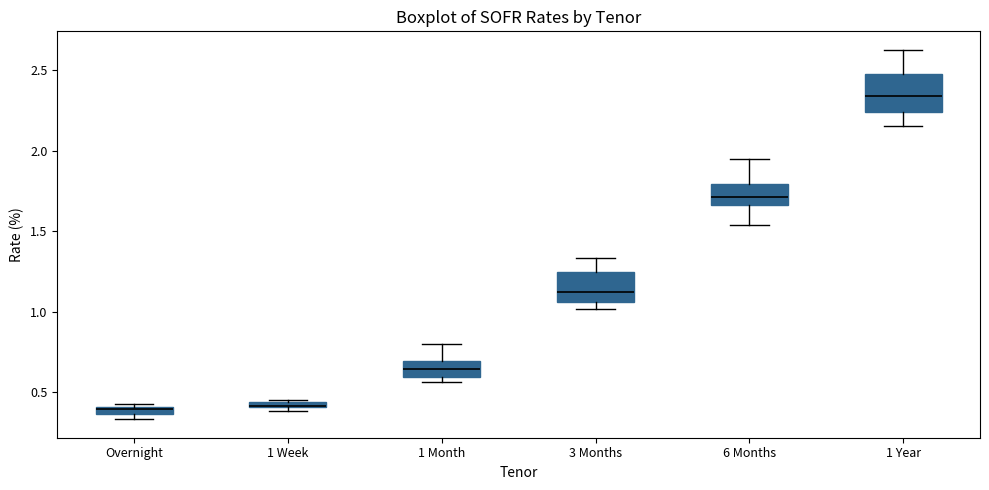

Where is the upper edge of the box for 1 Week on the y-axis? The values are not printed on the chart, so give them approximately, as read against the axis.

0.45